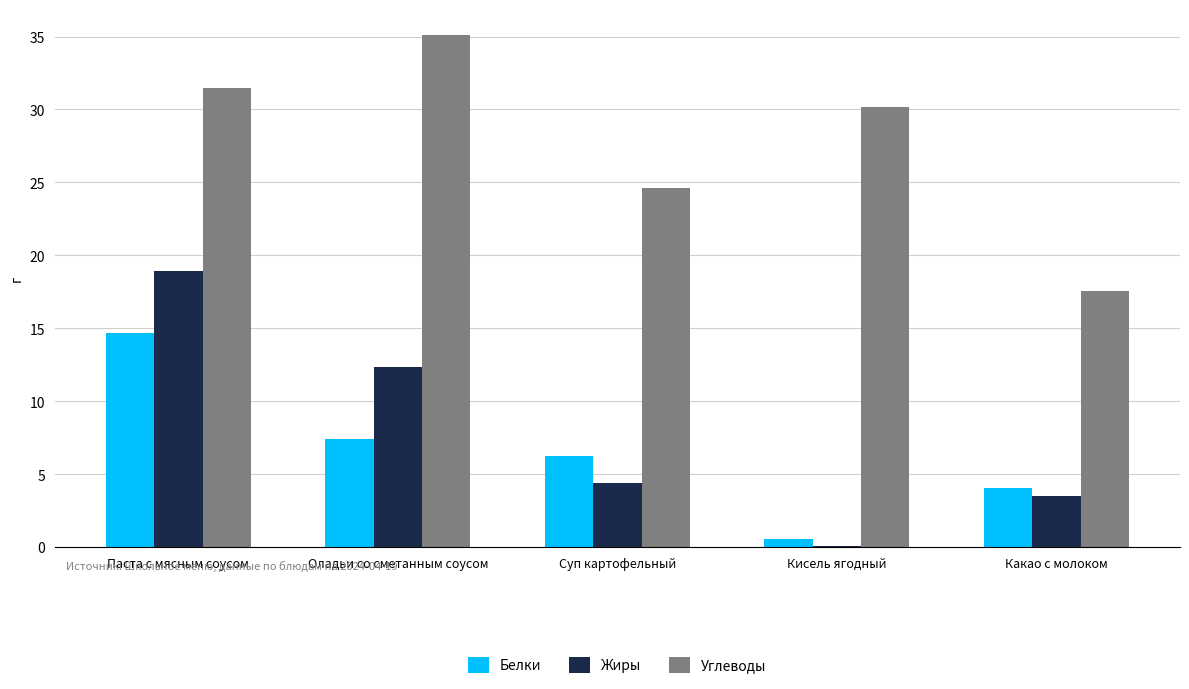

Is it true that Углеводы equals 38.8 at Суп картофельный?

False